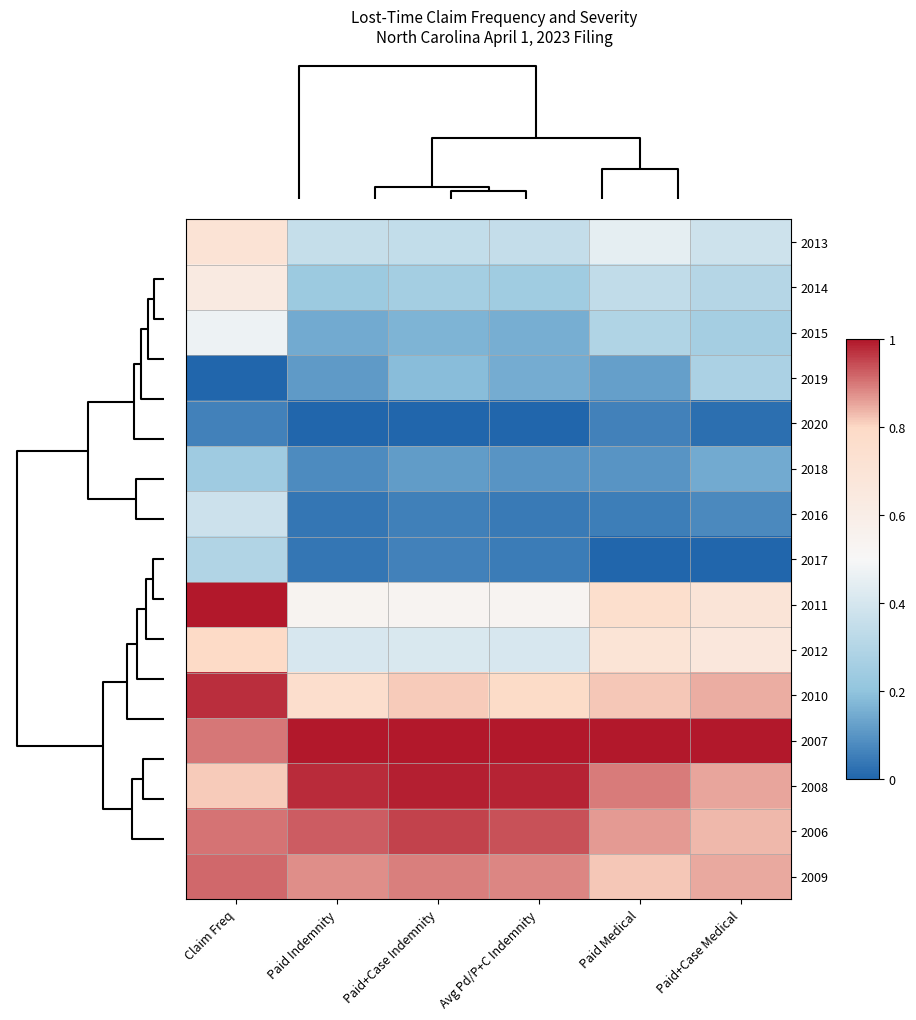

Rank the series by their maximum value, from lowest to highest.

2020, 2018, 2019, 2017, 2016, 2015, 2014, 2013, 2012, 2009, 2006, 2010, 2008, 2011, 2007